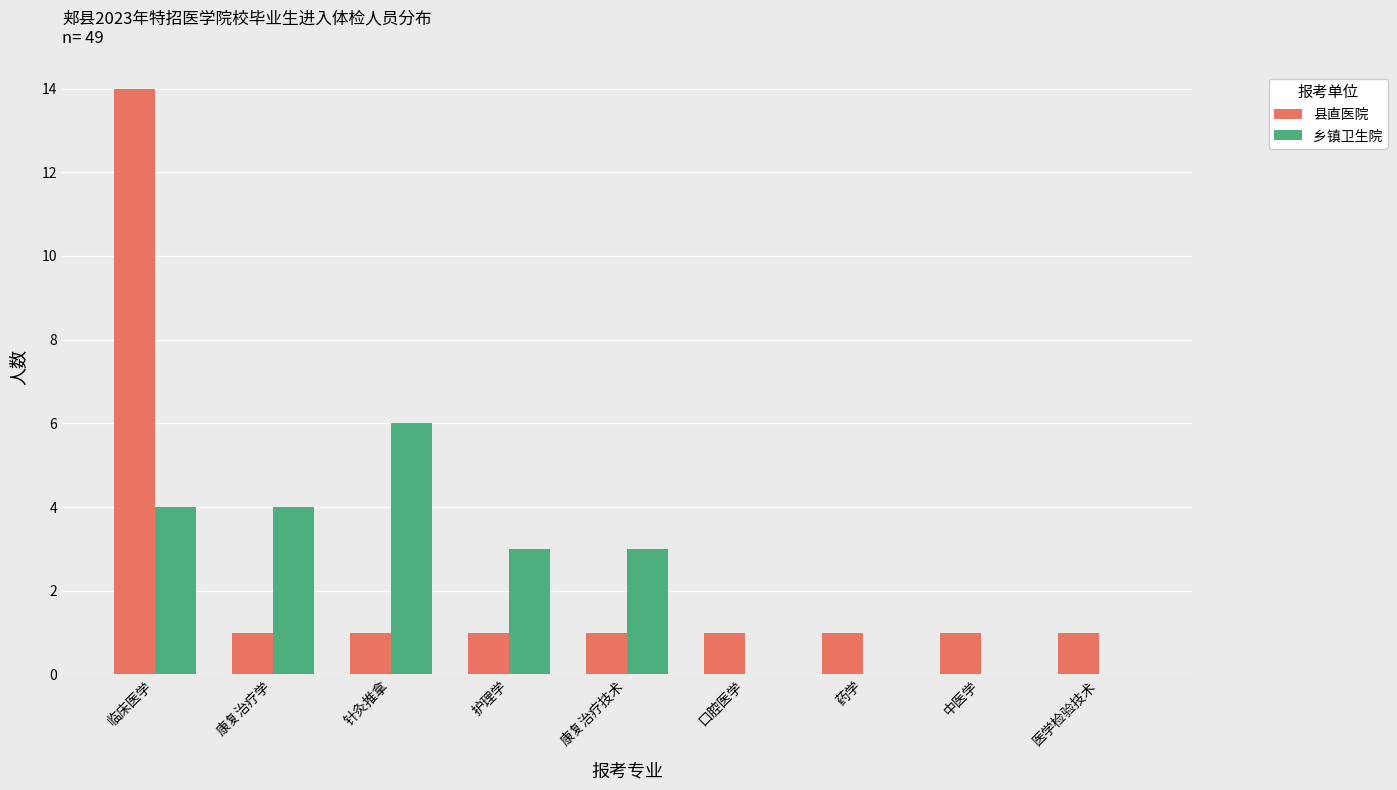

How many series are shown in this chart?

2